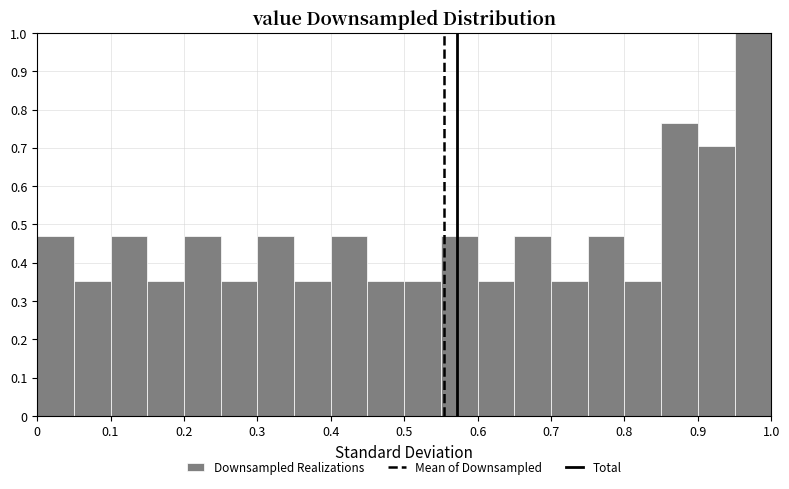

Which range on the x-axis has the tallest bar?

0.95 to 1.00